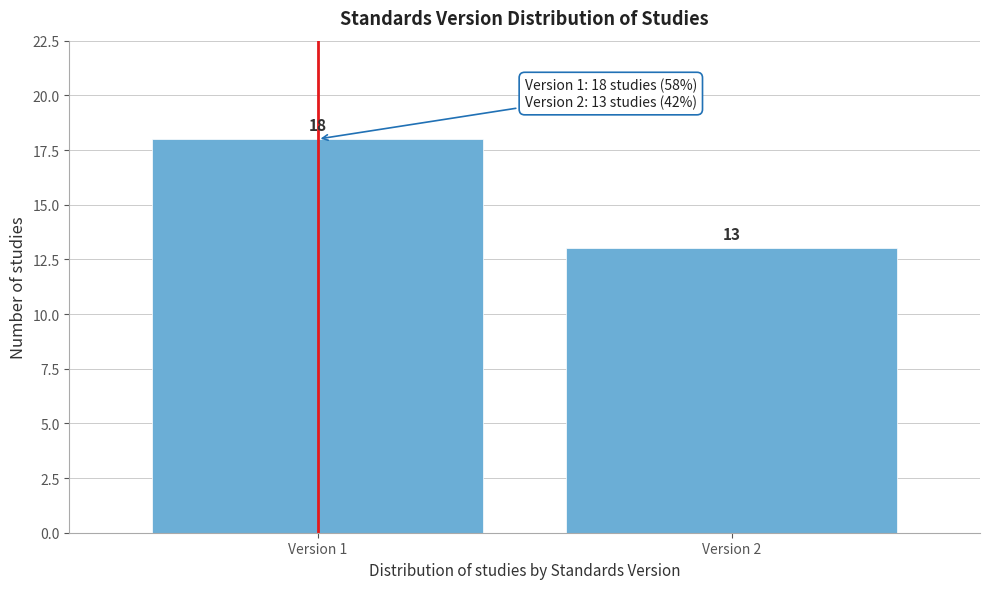

Reading right to left, what are all the values shown in this chart?

Version 2=13	Version 1=18